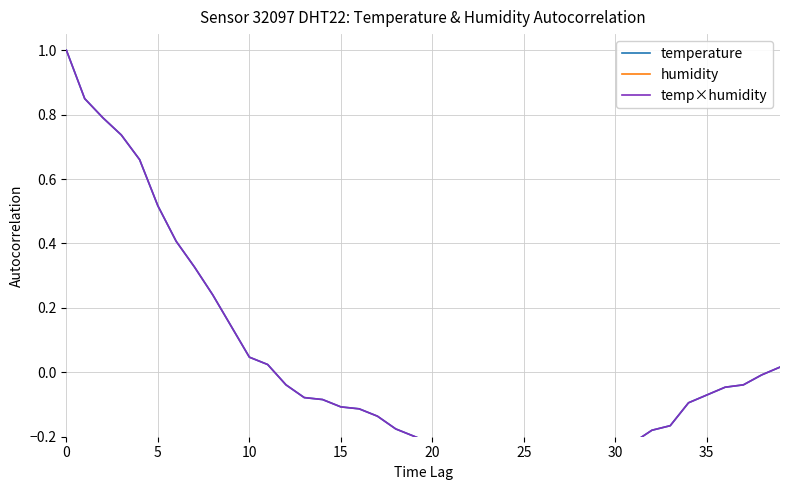

What are all the series names shown in the legend?

temperature, humidity, temp×humidity